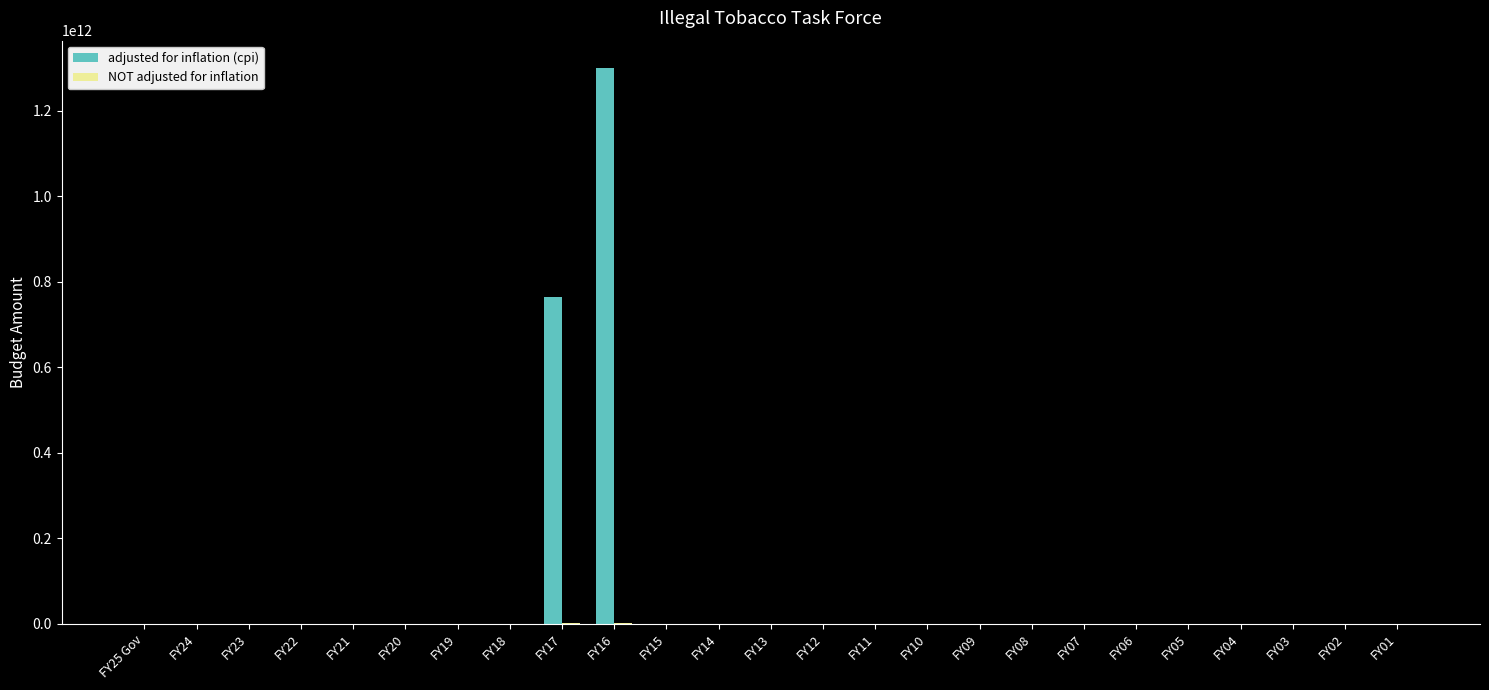

Which series changed the most between FY24 and FY16?

adjusted for inflation (cpi)